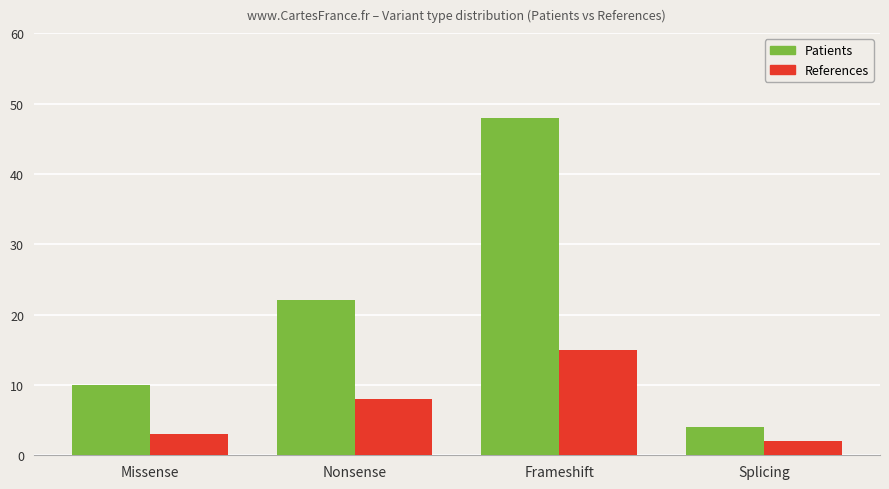

Which series changed the most between Missense and Frameshift?

Patients